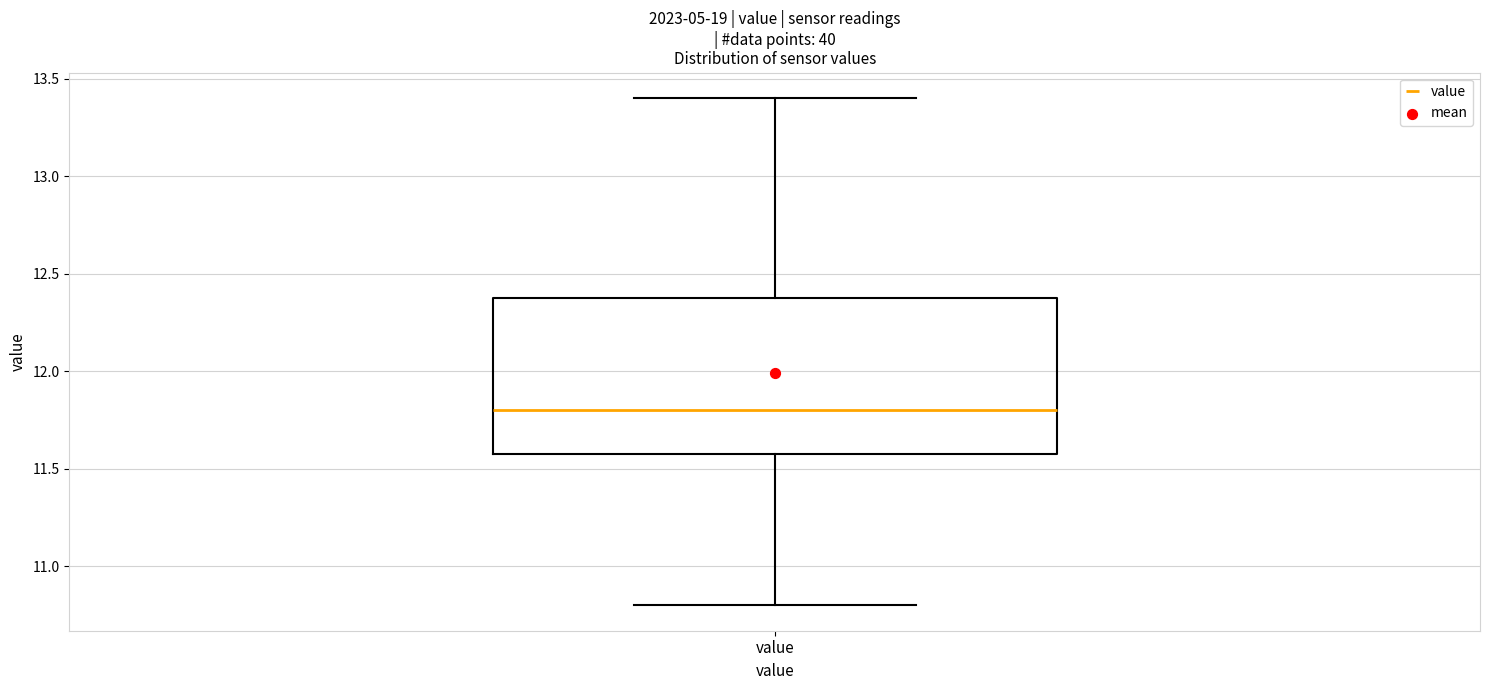

Read this box plot against the y-axis: the position of the median line, the range covered by the box, and the ends of both whiskers. The values are not printed on the chart, so give them approximately, as read against the axis.

median 11.8, box 11.6 to 12.4, whiskers 10.8 to 13.4